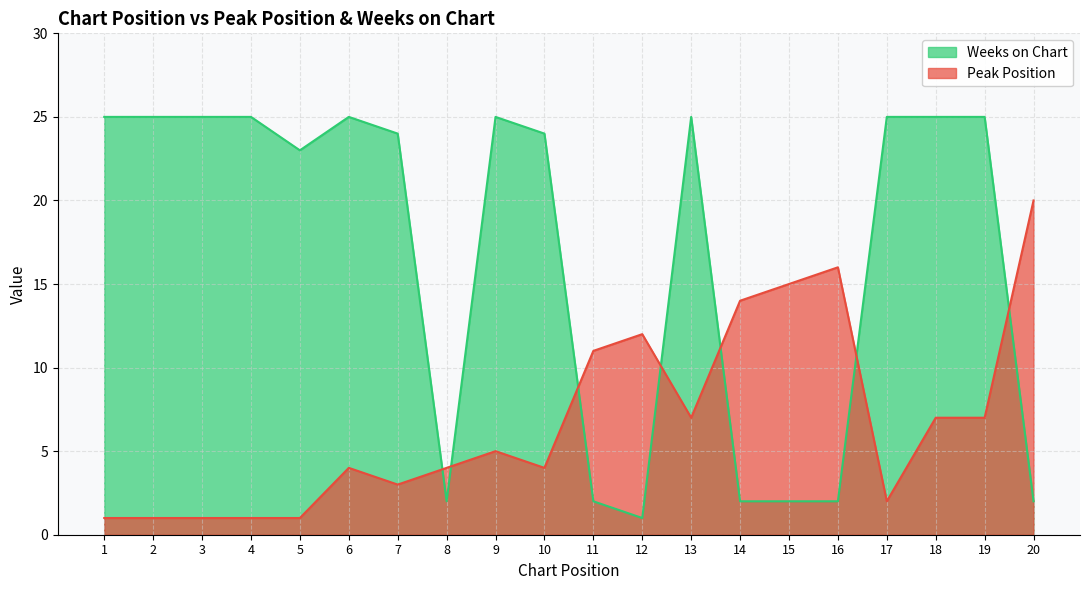

Where is the first local maximum for Weeks on Chart?

6